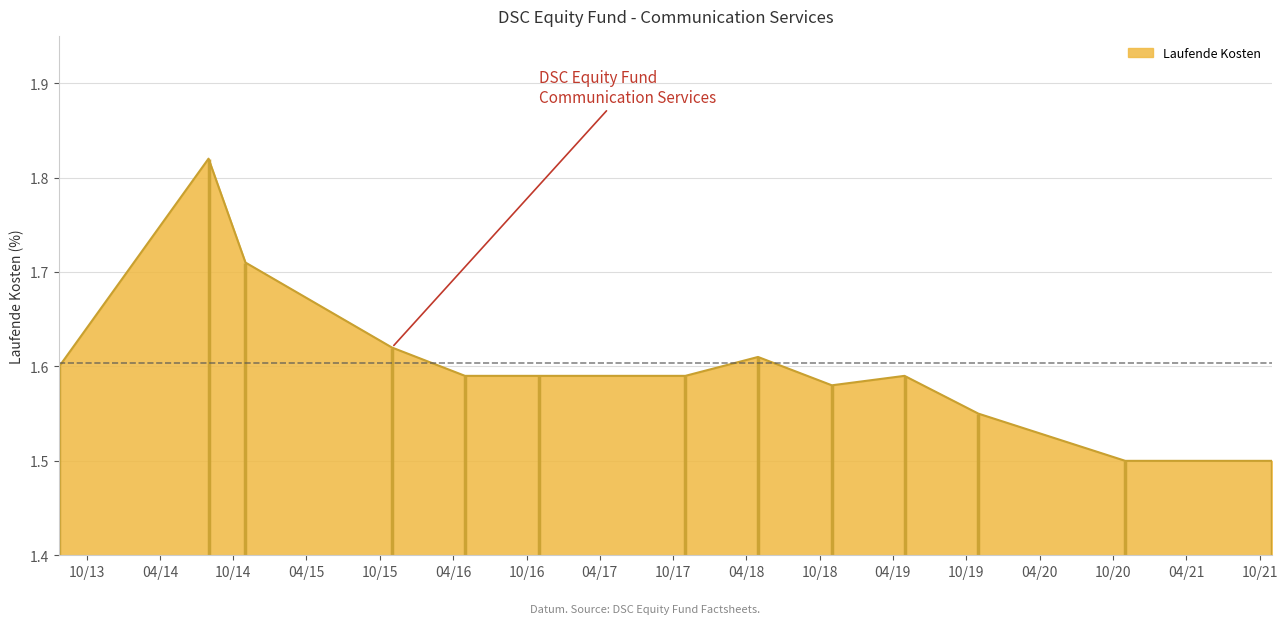

Which label corresponds to the largest value in the chart?

2014-07-31